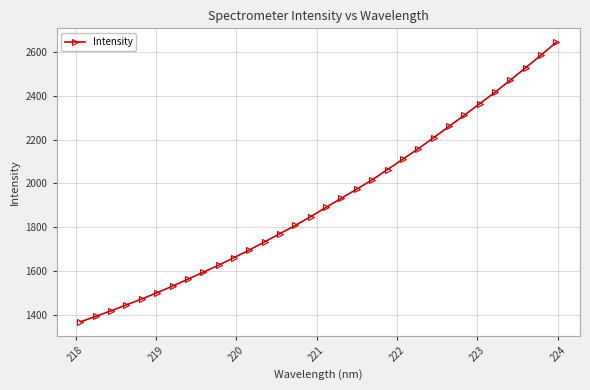

What is the minimum value shown in the chart?

1368.3